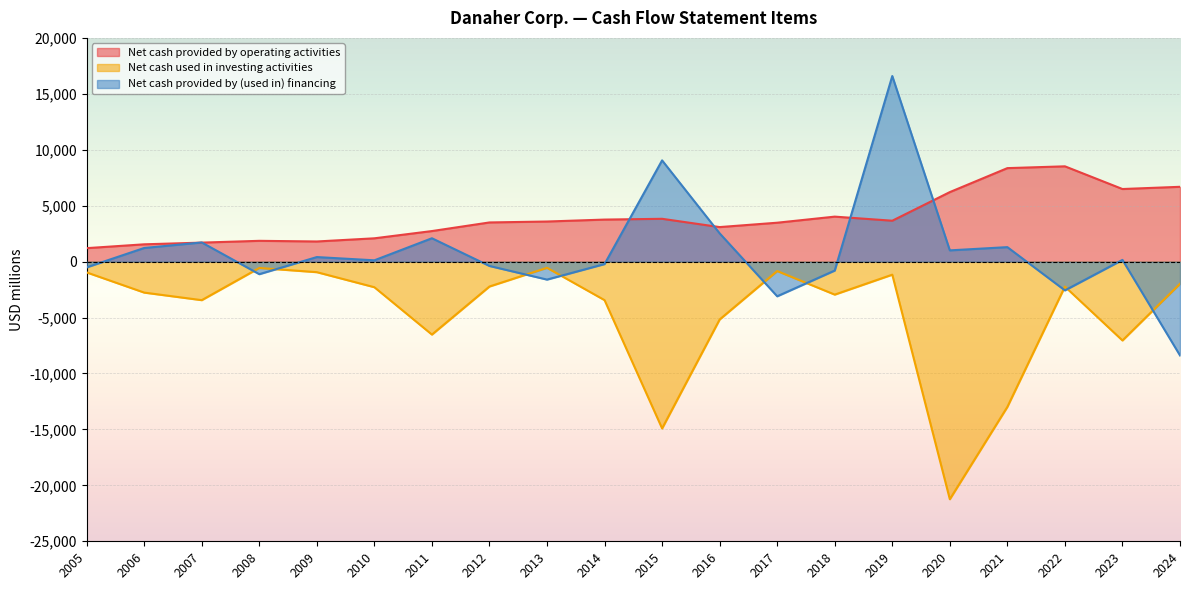

List the labels in order of Net cash used in investing activities value, largest first.

2013, 2008, 2017, 2009, 2005, 2019, 2024, 2012, 2022, 2010, 2006, 2018, 2014, 2007, 2016, 2011, 2023, 2021, 2015, 2020